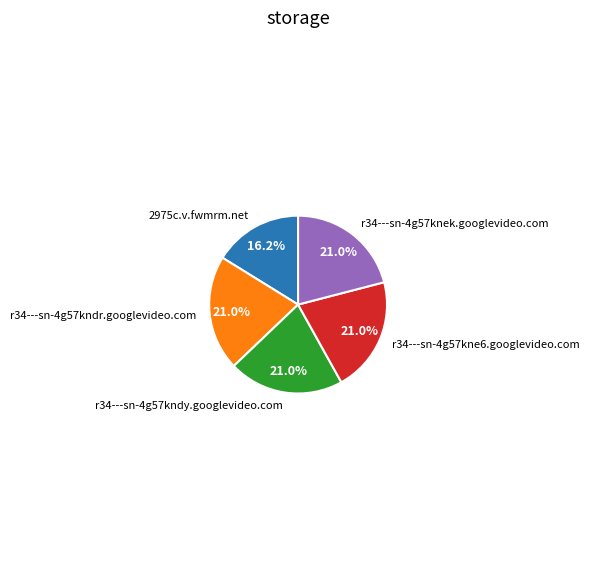

Approximately how many times larger is the value at r34---sn-4g57knek.googlevideo.com compared to r34---sn-4g57kndr.googlevideo.com?

1.0